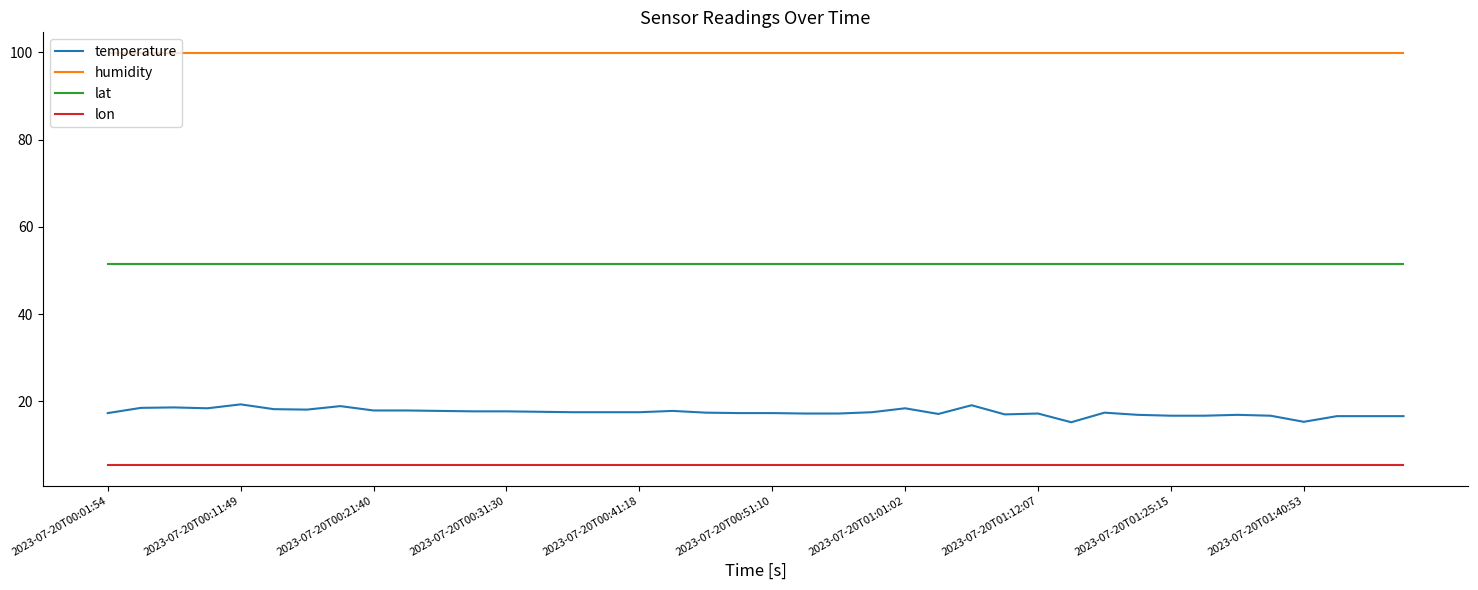

What is the difference between the maximum and minimum values in the temperature series?

4.1